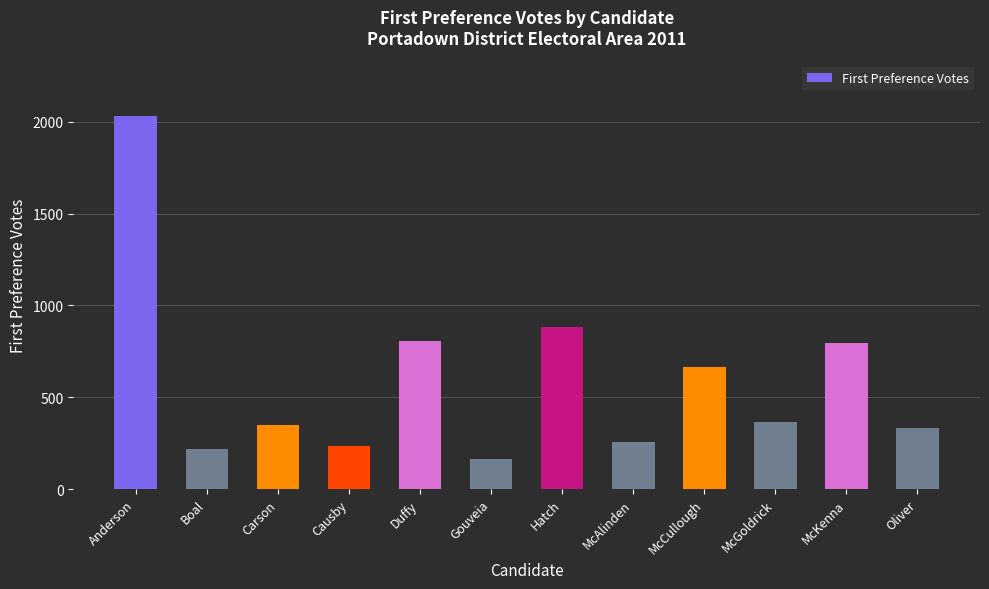

Which has a higher value, Duffy or Hatch?

Hatch